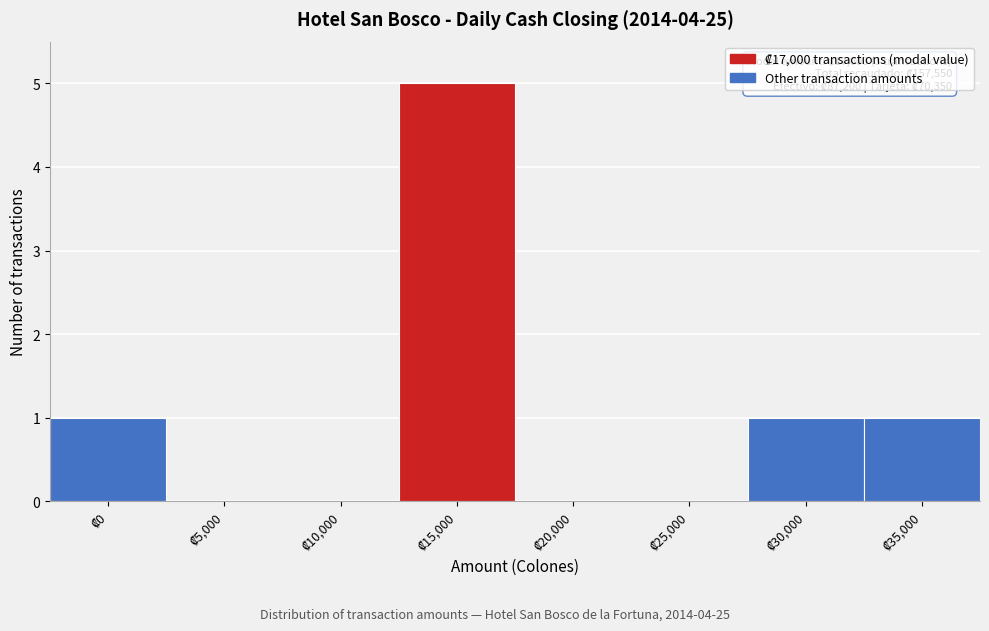

What is the greatest value displayed?

5